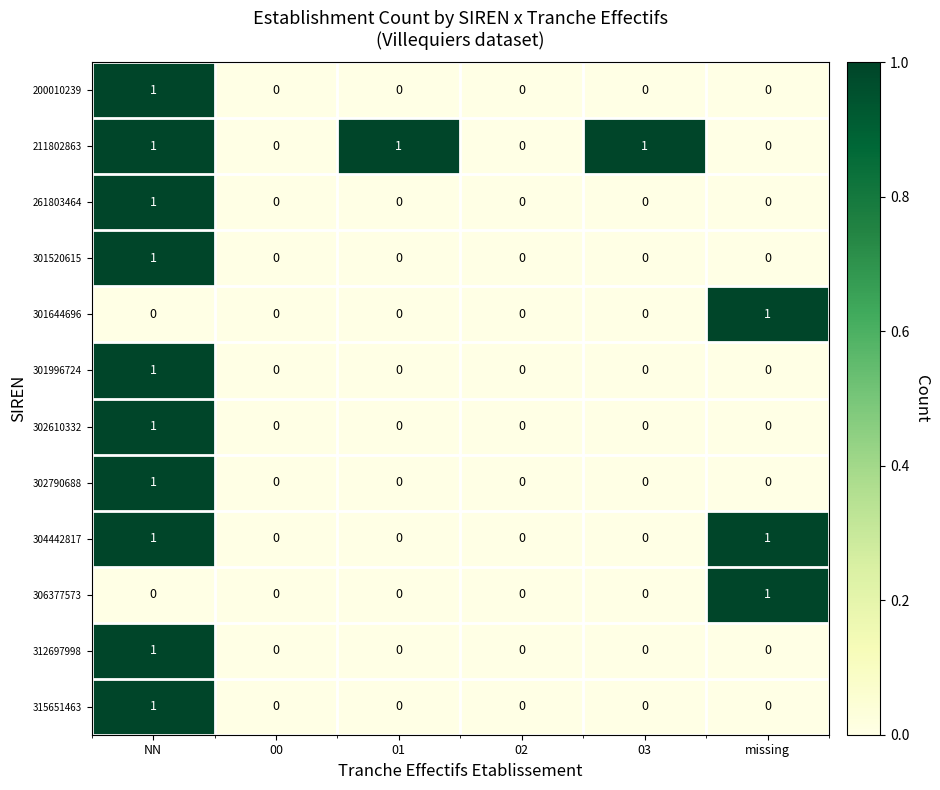

Is it true that 302790688 equals 1 at NN?

True